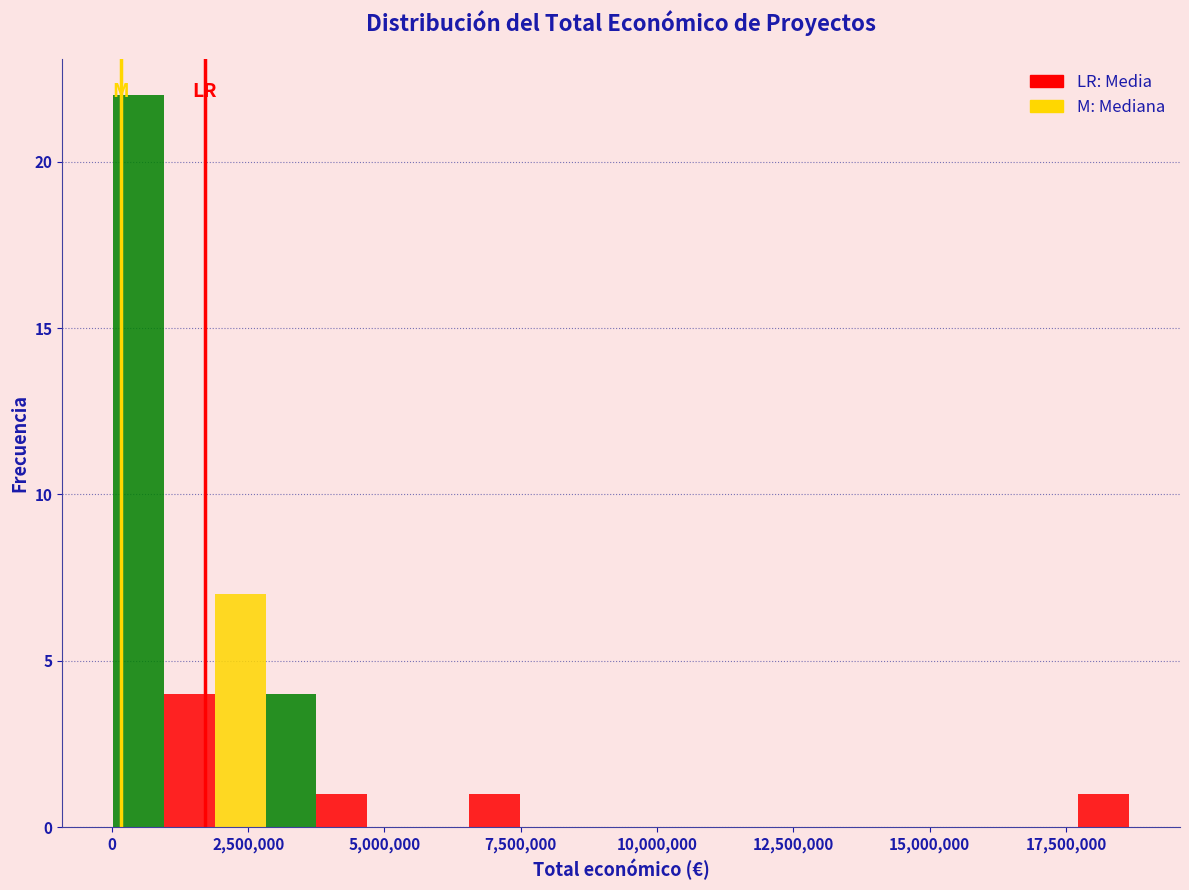

Read against the x-axis, roughly where is the centre of the tallest bar?

500000